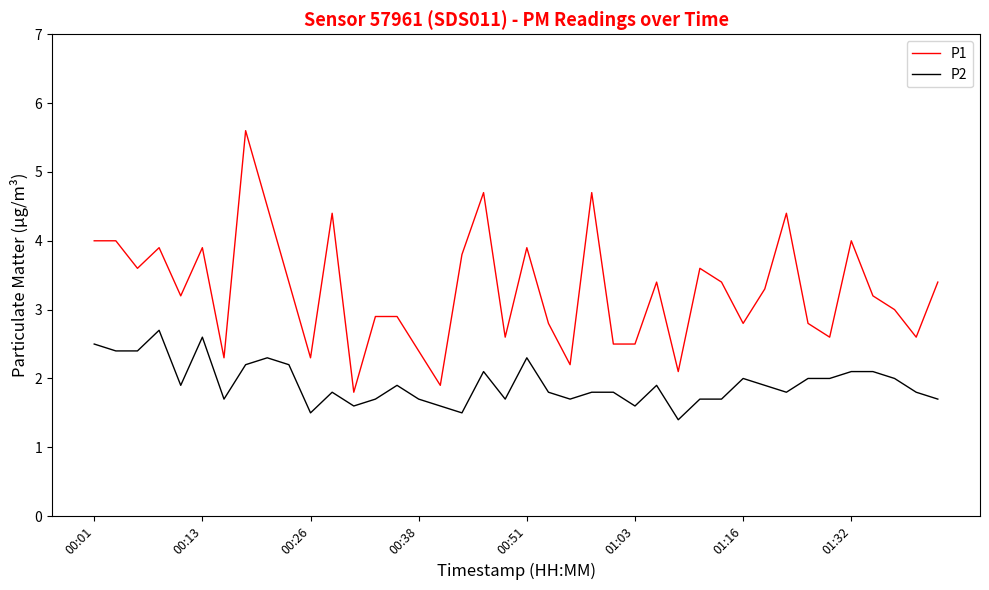

List the series in order of their overall mean, highest first.

P1, P2